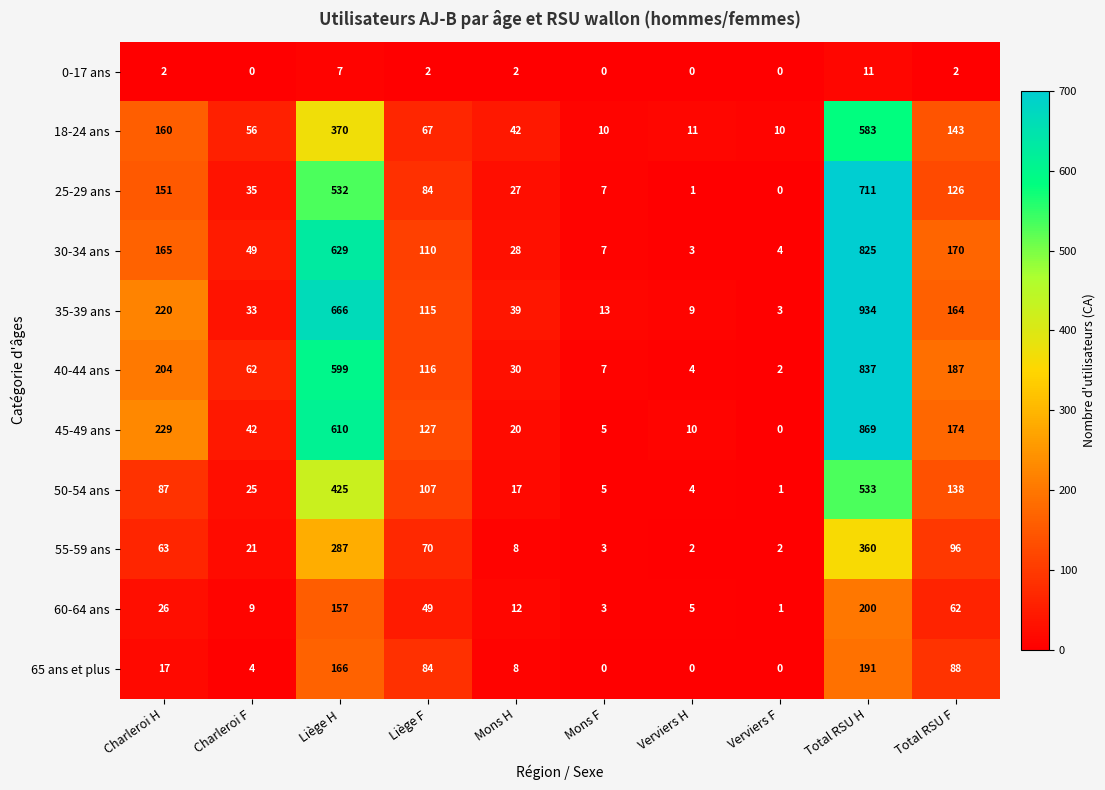

Rank the series by their maximum value, from lowest to highest.

0-17 ans, 65 ans et plus, 60-64 ans, 55-59 ans, 50-54 ans, 18-24 ans, 25-29 ans, 30-34 ans, 40-44 ans, 45-49 ans, 35-39 ans